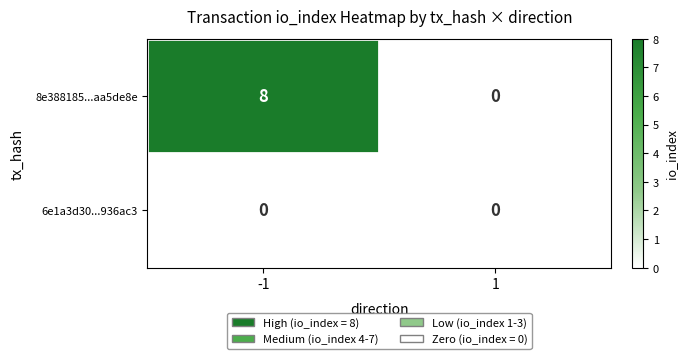

List the labels in order of 8e388185...aa5de8e value, largest first.

-1, 1